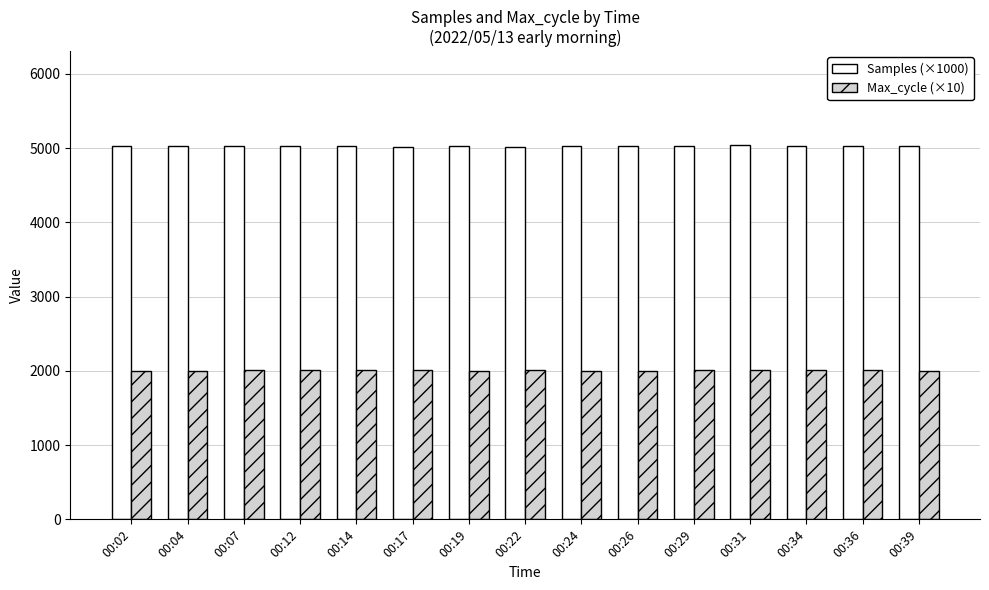

What is the approximate value of Max_cycle (×10) at 00:19?

2003.6